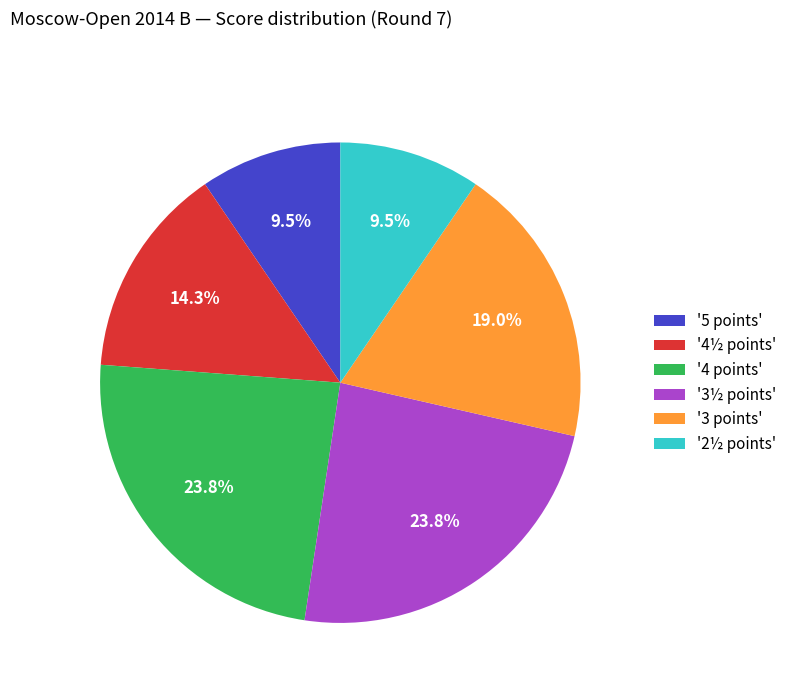

Is there any slice that represents more than half of the pie?

No